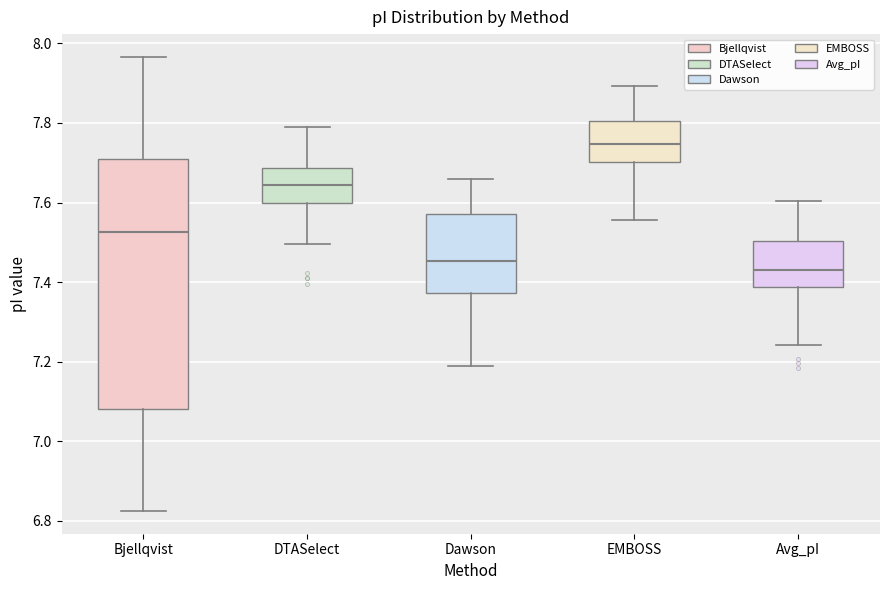

Where is the lower edge of the box for Bjellqvist on the y-axis? The values are not printed on the chart, so give them approximately, as read against the axis.

7.08